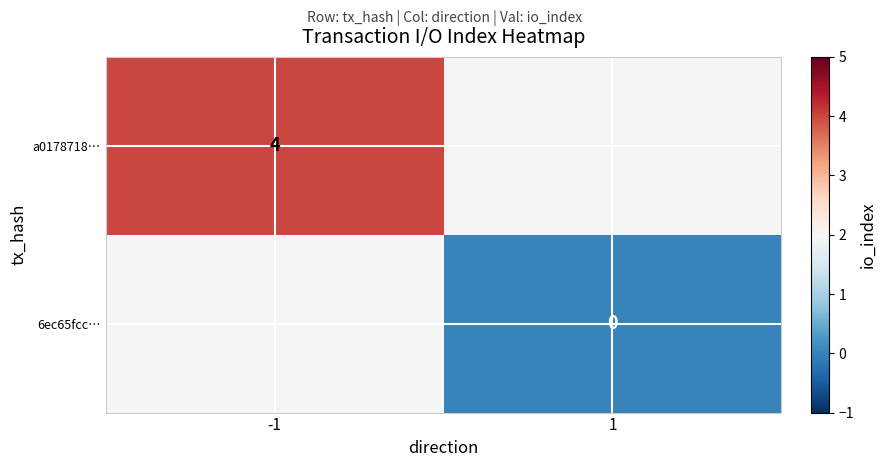

The a0178718… series shows 6 at -1. True or false?

False